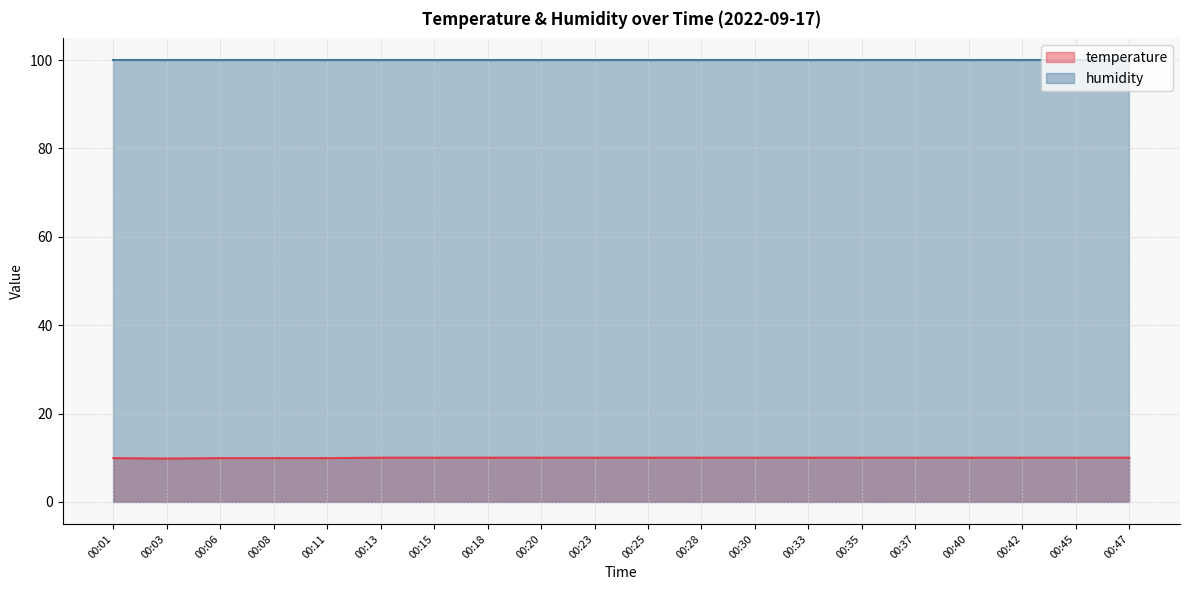

What is the smallest value displayed?

9.8